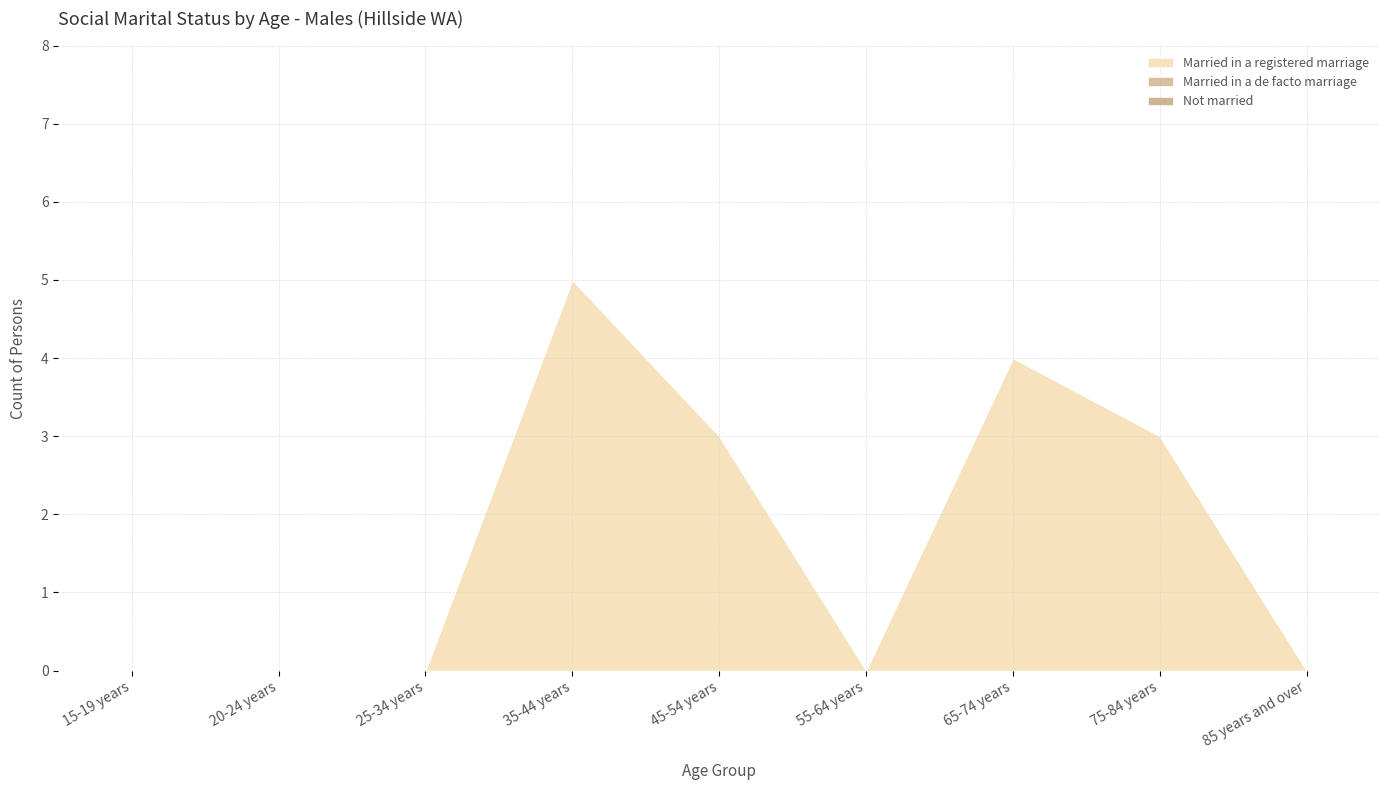

At which label is Not married closest to 0?

15-19 years